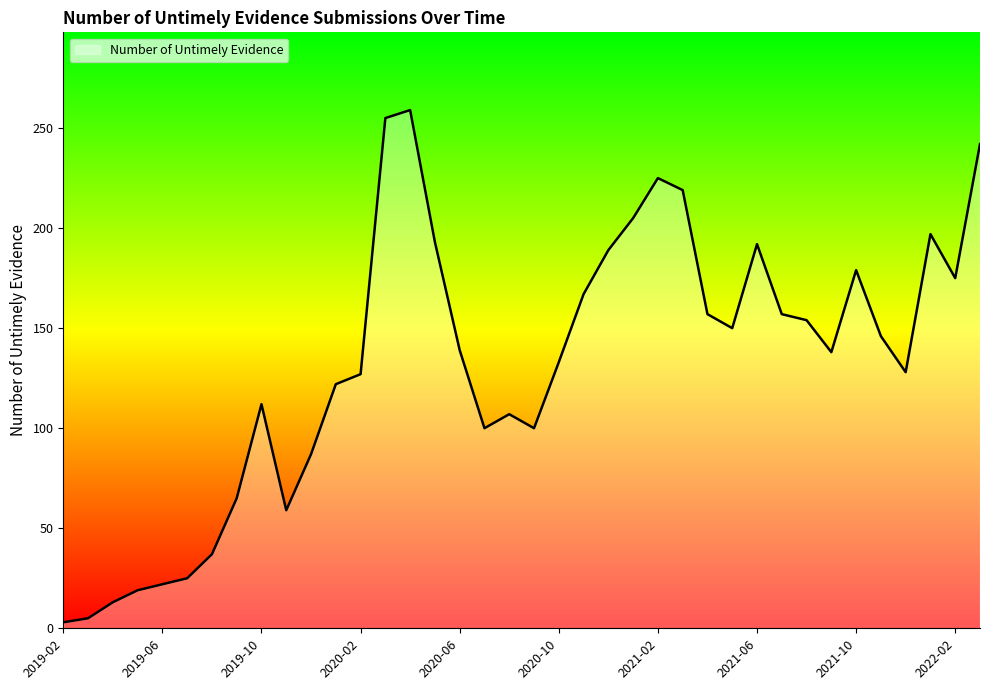

What is the maximum value shown in the chart?

259